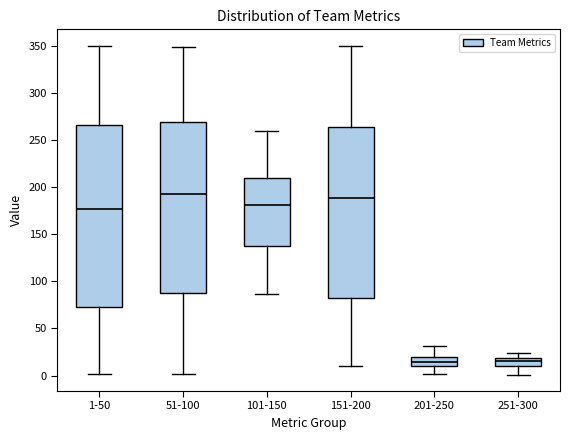

Reading left to right, read every box against the y-axis: the position of its median line, the range the box covers, and the ends of its whiskers. The values are not printed on the chart, so give them approximately, as read against the axis.

1-50: median 175, box 75 to 265, whiskers 0 to 350
51-100: median 195, box 90 to 270, whiskers 0 to 350
101-150: median 180, box 140 to 210, whiskers 85 to 260
151-200: median 190, box 85 to 265, whiskers 10 to 350
201-250: median 15, box 10 to 20, whiskers 0 to 30
251-300: median 15, box 10 to 20, whiskers 0 to 25